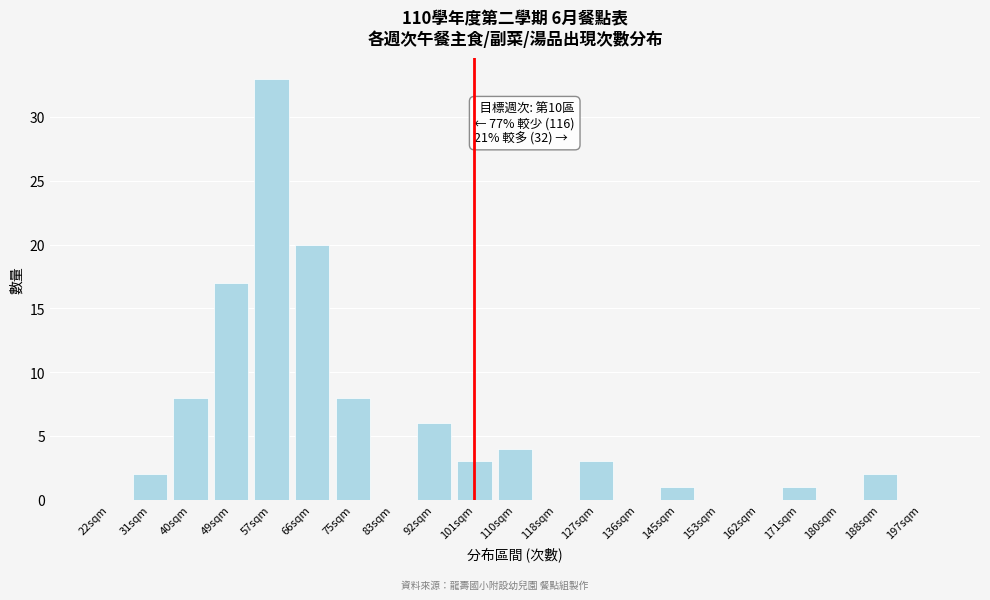

Reading left to right, list all the values displayed in this chart.

22sqm=0	31sqm=2	40sqm=8	49sqm=17	57sqm=33	66sqm=20	75sqm=8	83sqm=0	92sqm=6	101sqm=3	110sqm=4	118sqm=0	127sqm=3	136sqm=0	145sqm=1	153sqm=0	162sqm=0	171sqm=1	180sqm=0	188sqm=2	197sqm=0